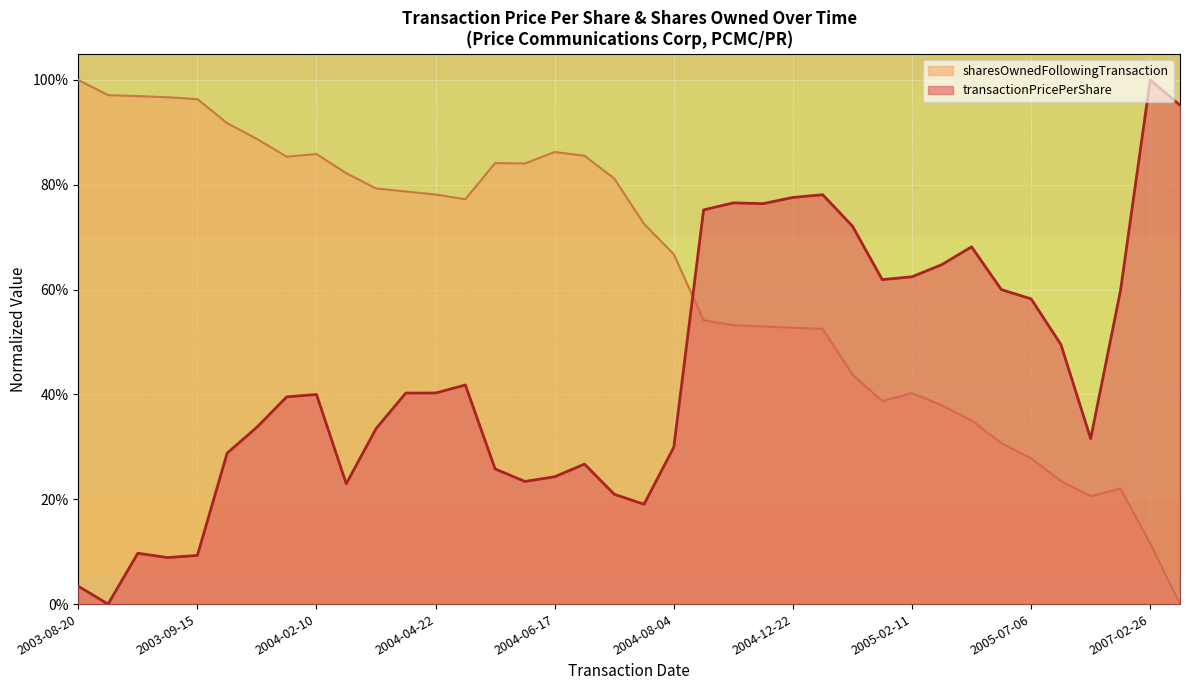

Reading left to right, extract all data points from this chart.

transactionPricePerShare: 2003-08-20=0.0	2003-09-05=0.0	2003-09-08=0.1	2003-09-11=0.1	2003-09-15=0.1	2004-01-20=0.3	2004-02-05=0.3	2004-02-09=0.4	2004-02-10=0.4	2004-02-23=0.2	2004-03-03=0.3	2004-04-20=0.4	2004-04-22=0.4	2004-05-04=0.4	2004-06-09=0.3	2004-06-15=0.2	2004-06-17=0.2	2004-06-28=0.3	2004-07-09=0.2	2004-07-26=0.2	2004-08-04=0.3	2004-12-01=0.8	2004-12-16=0.8	2004-12-20=0.8	2004-12-22=0.8	2005-01-03=0.8	2004-01-05=0.7	2005-01-20=0.6	2005-02-11=0.6	2005-02-23=0.6	2005-03-07=0.7	2005-06-16=0.6	2005-07-06=0.6	2005-09-28=0.5	2005-10-25=0.3	2006-07-31=0.6	2007-02-26=1.0	2007-03-22=1.0
sharesOwnedFollowingTransaction: 2003-08-20=1.0	2003-09-05=1.0	2003-09-08=1.0	2003-09-11=1.0	2003-09-15=1.0	2004-01-20=0.9	2004-02-05=0.9	2004-02-09=0.9	2004-02-10=0.9	2004-02-23=0.8	2004-03-03=0.8	2004-04-20=0.8	2004-04-22=0.8	2004-05-04=0.8	2004-06-09=0.8	2004-06-15=0.8	2004-06-17=0.9	2004-06-28=0.9	2004-07-09=0.8	2004-07-26=0.7	2004-08-04=0.7	2004-12-01=0.5	2004-12-16=0.5	2004-12-20=0.5	2004-12-22=0.5	2005-01-03=0.5	2004-01-05=0.4	2005-01-20=0.4	2005-02-11=0.4	2005-02-23=0.4	2005-03-07=0.4	2005-06-16=0.3	2005-07-06=0.3	2005-09-28=0.2	2005-10-25=0.2	2006-07-31=0.2	2007-02-26=0.1	2007-03-22=0.0